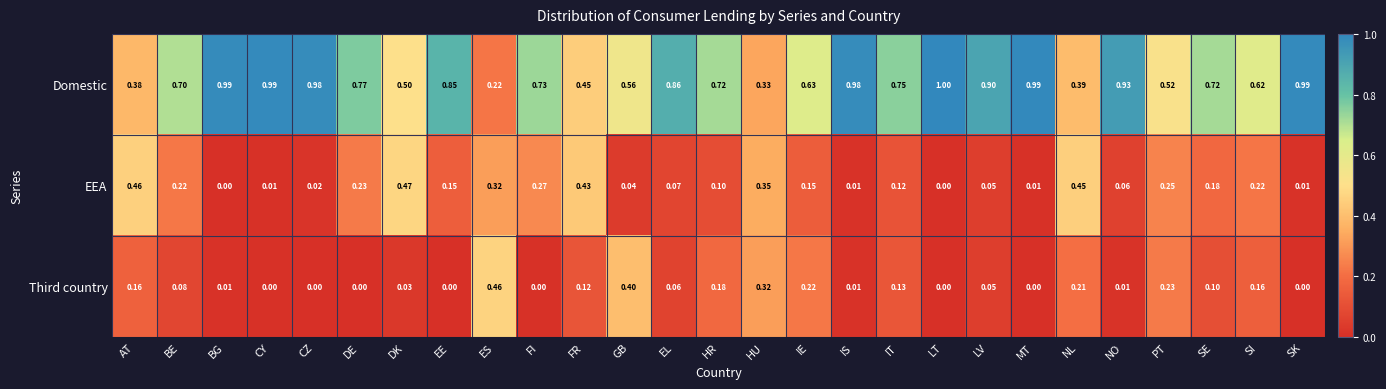

How many categories are shown in the chart?

27